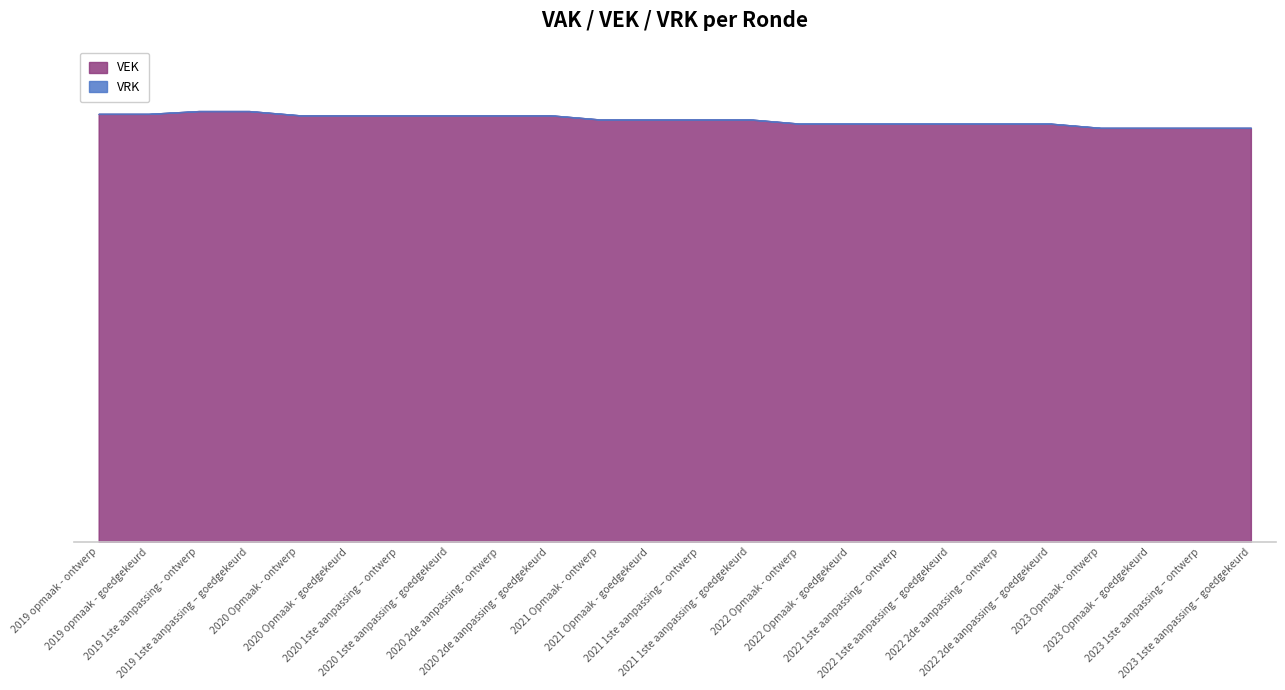

At which category does the chart reach its peak across all series?

2019 1ste aanpassing - ontwerp